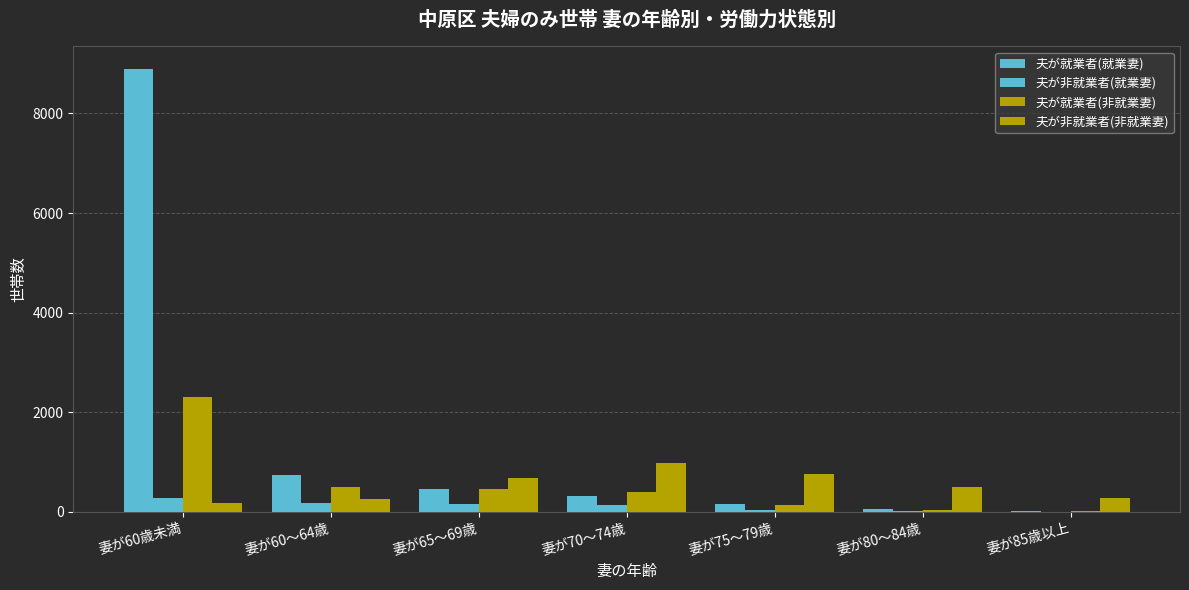

Are the bars grouped side by side (vs. stacked)?

Yes